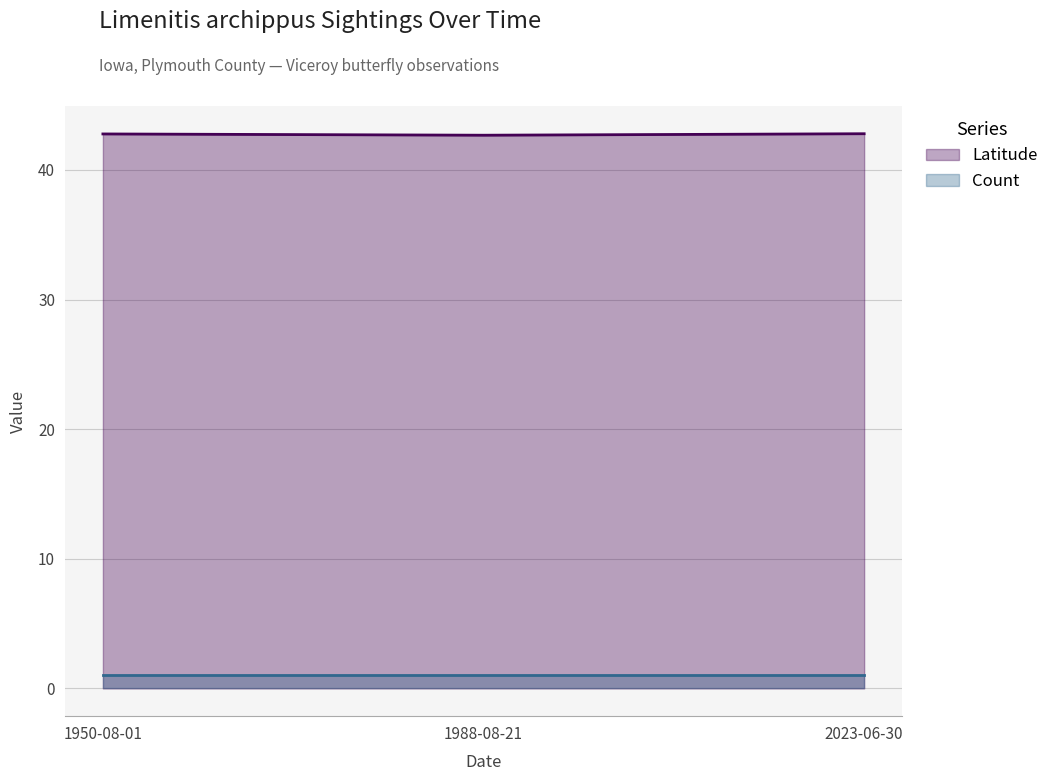

What is the smallest value displayed?

1.0